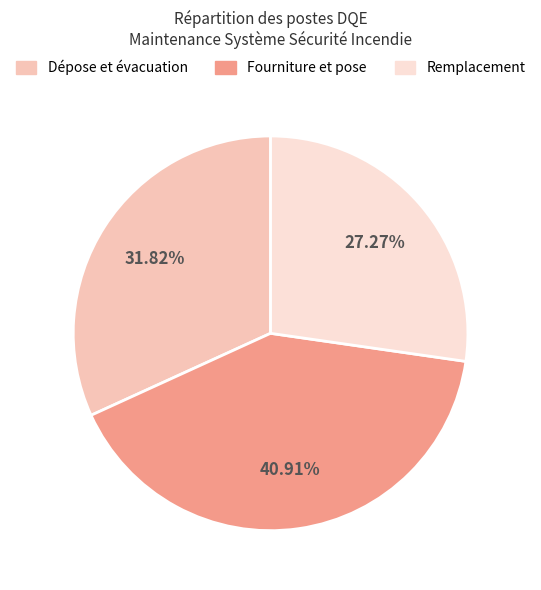

To the nearest percent, what is the difference between the Fourniture et pose and Dépose et évacuation slice percentages?

9%